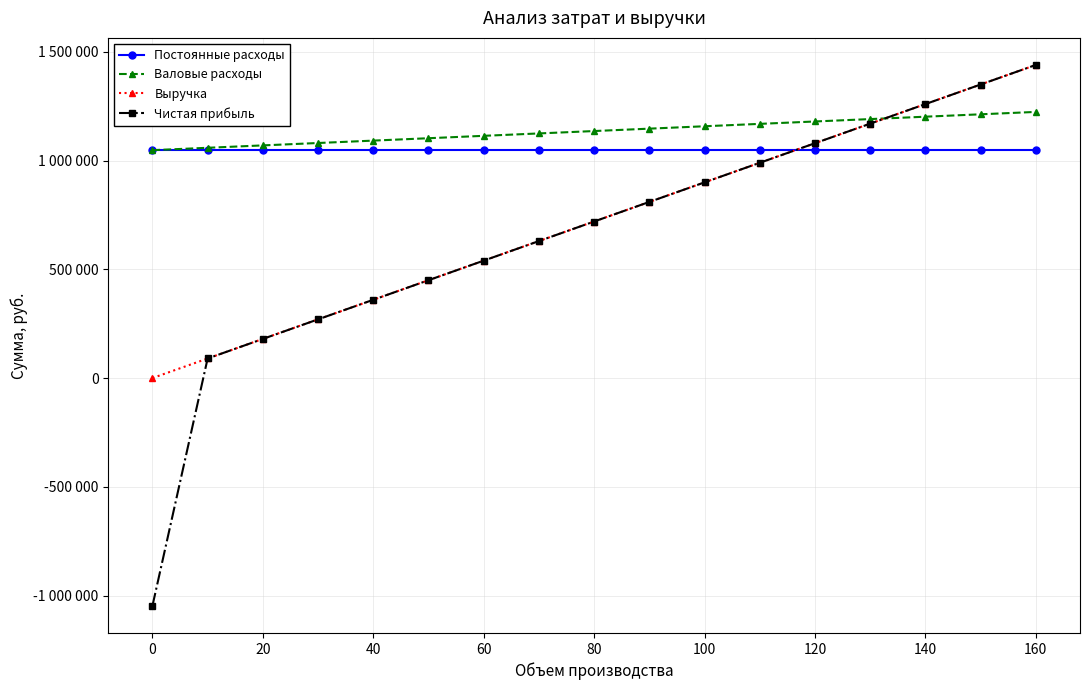

Rank the series by their maximum value, from lowest to highest.

Постоянные расходы, Валовые расходы, Выручка, Чистая прибыль